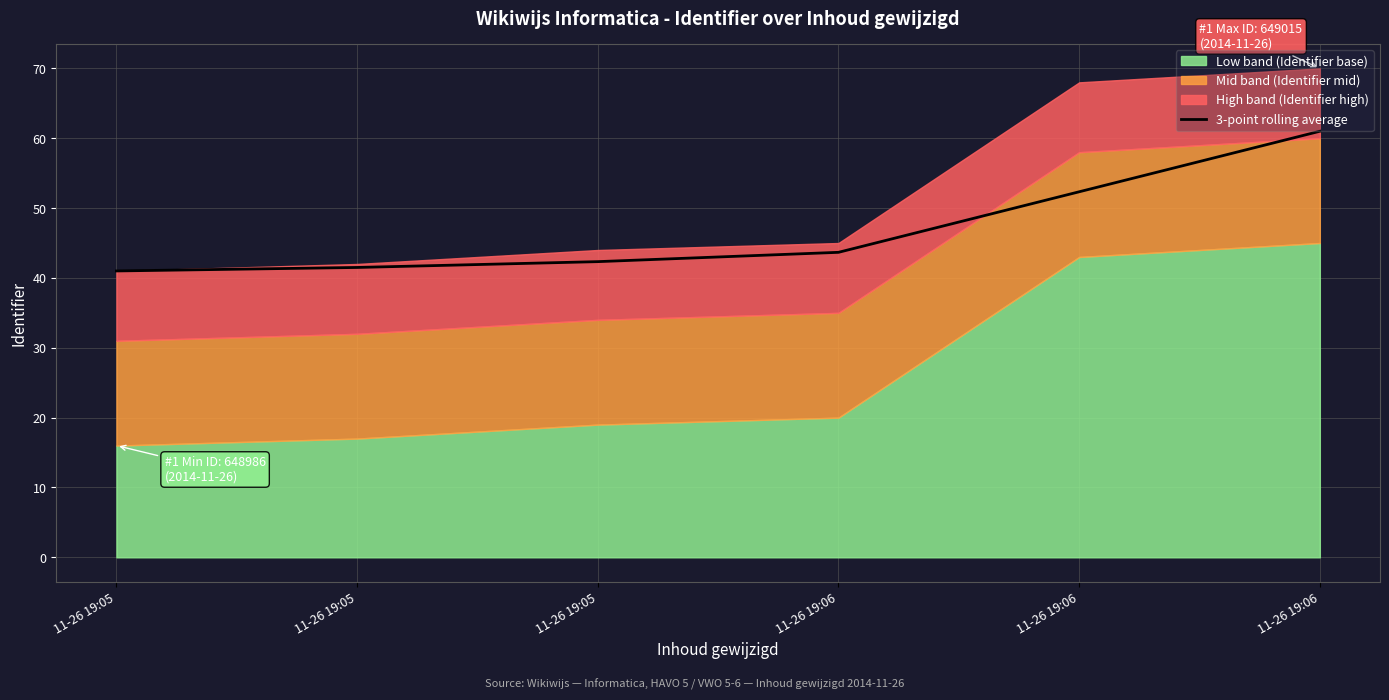

Rank the categories by value from highest to lowest.

11-26 19:06, 11-26 19:06, 11-26 19:06, 11-26 19:05, 11-26 19:05, 11-26 19:05